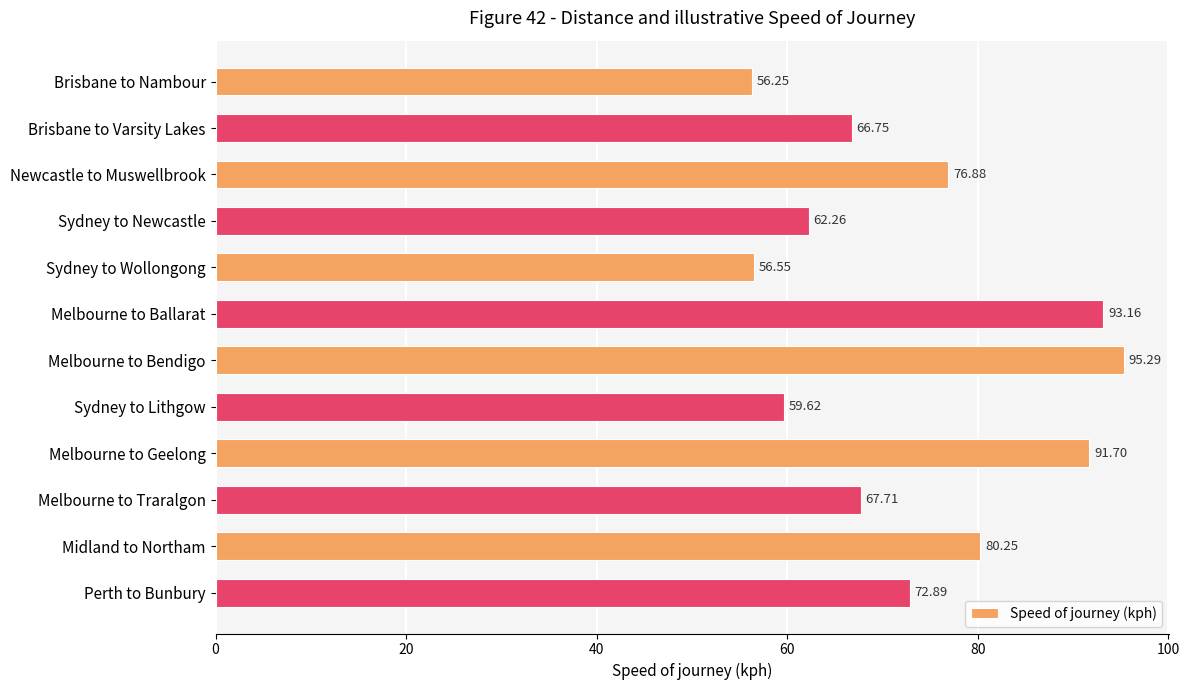

Which category has the highest value across all series?

Melbourne to Bendigo